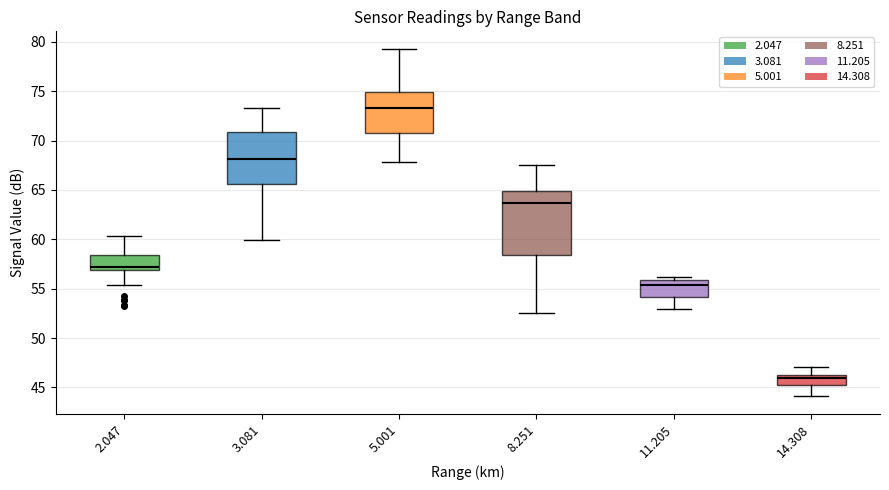

Which box has the highest median line?

5.001